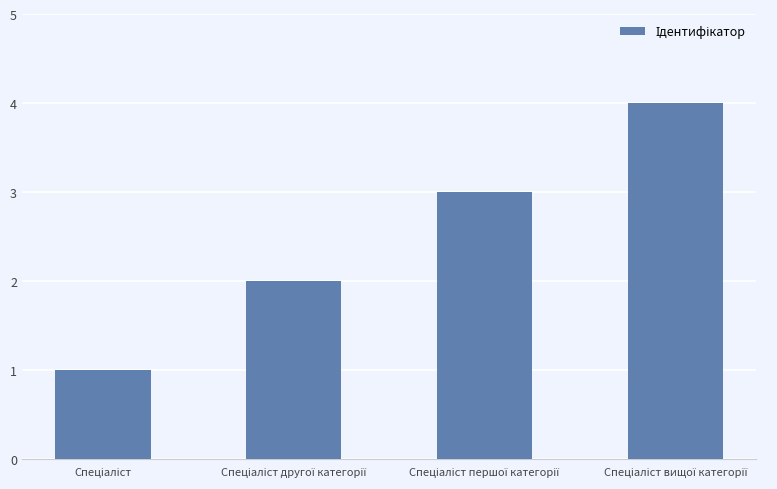

What is the maximum value shown in the chart?

4